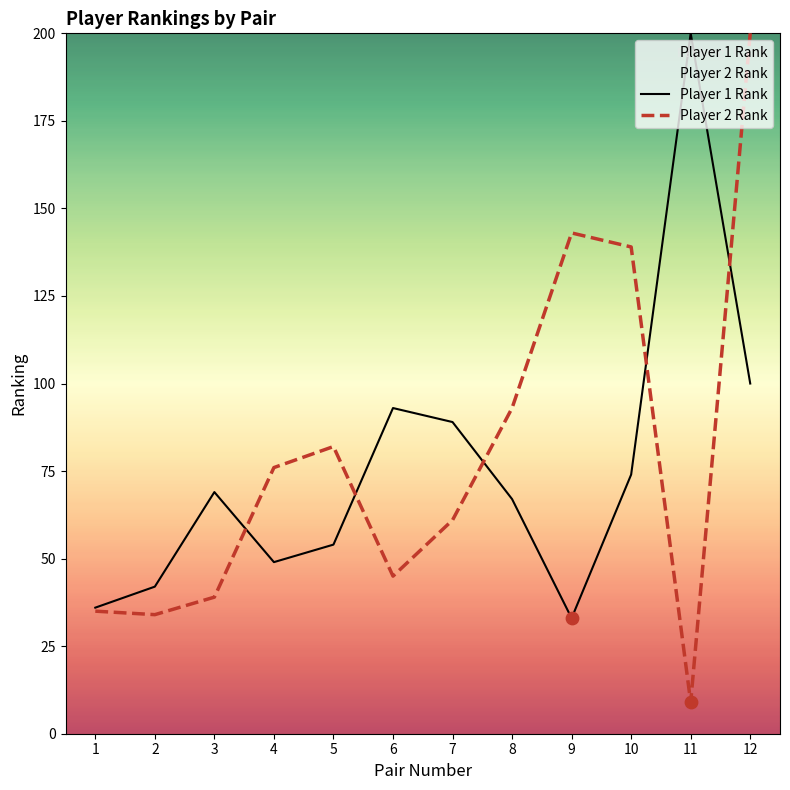

What is the total value across all series at 2?

76